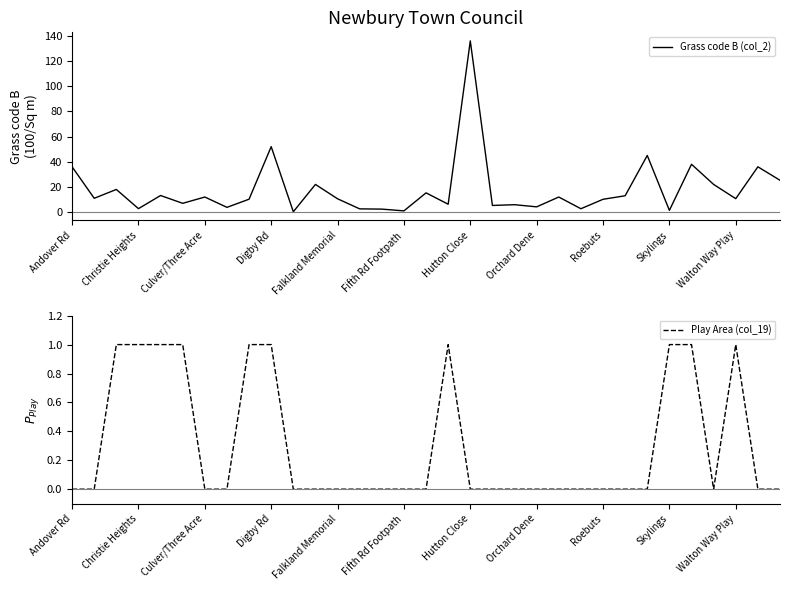

The value of Grass code B (col_2) at Hutton Close is 192.2. True or false?

False